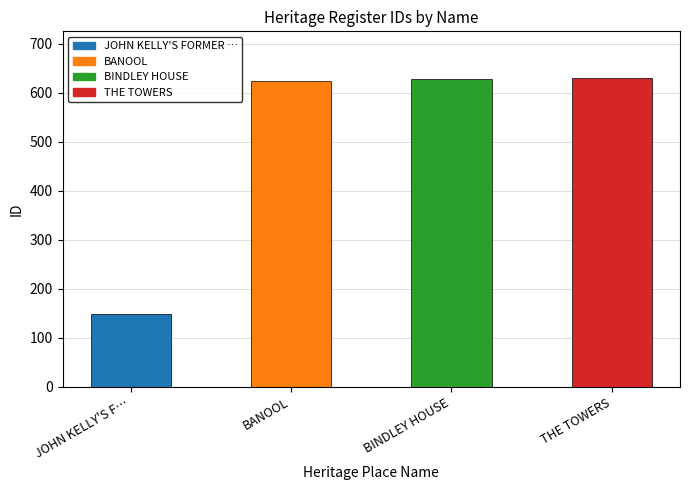

What is the label of the 1st bar from the left?

JOHN KELLY'S F…